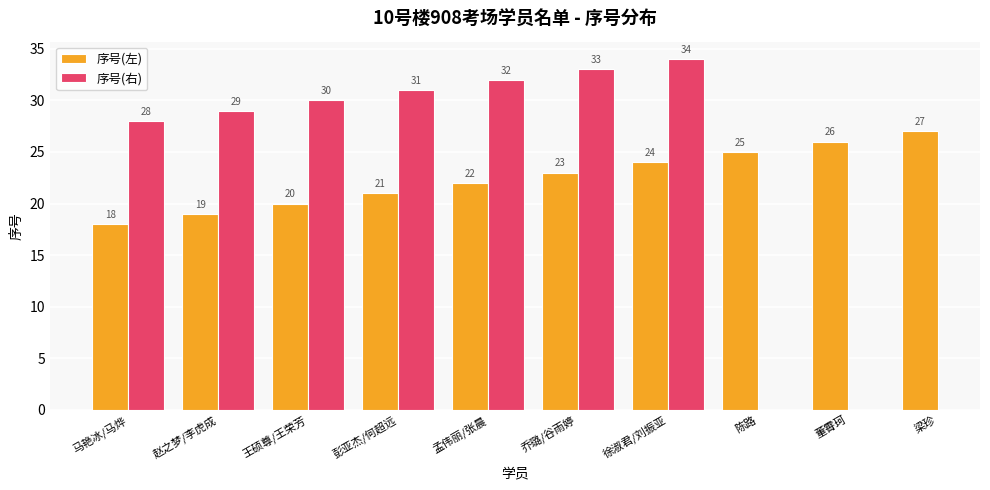

What value does the 序号(左) series have at 赵之梦/李虎成?

19